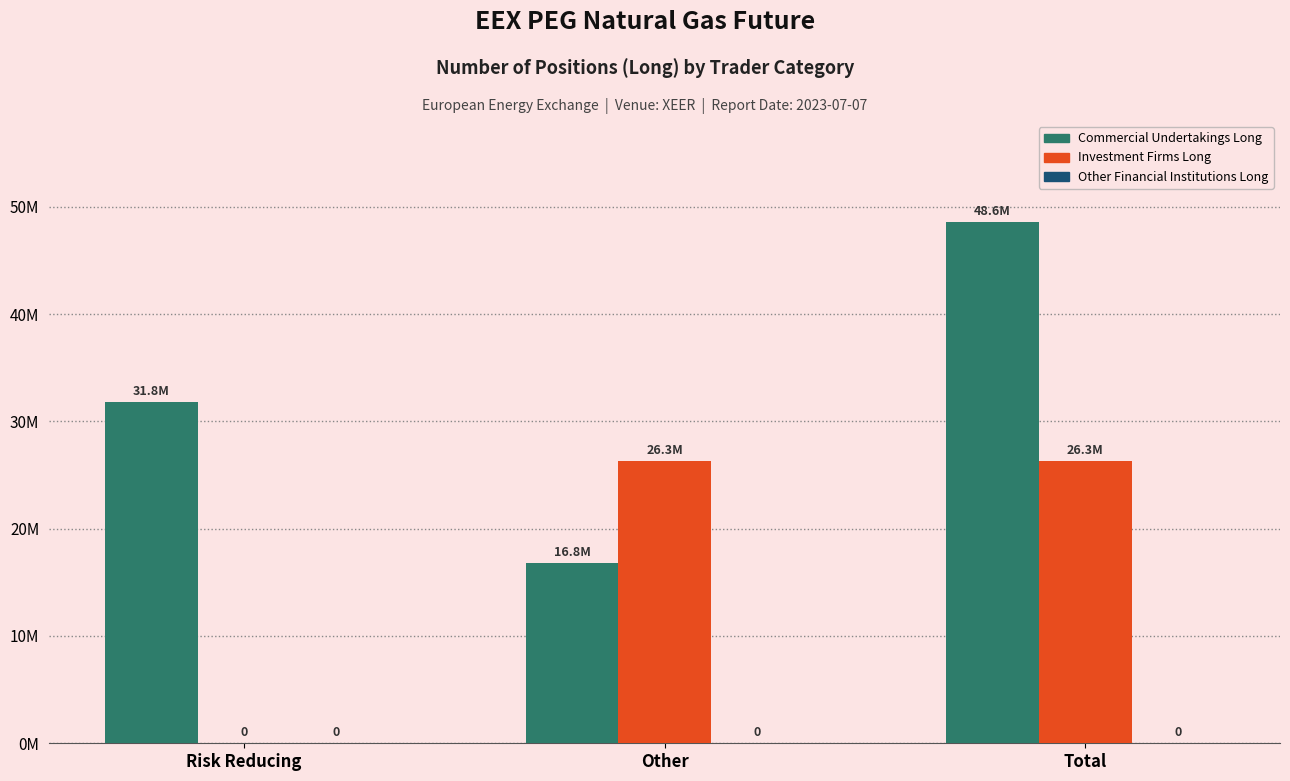

What is the label of the 2nd bar from the left?

Other